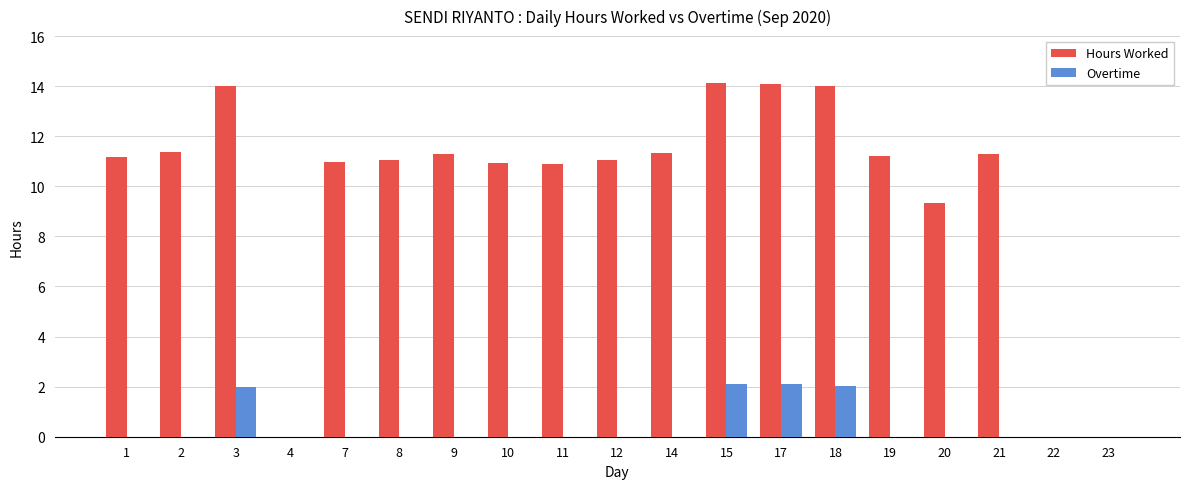

Is the value of Overtime at 14 greater than the value of Hours Worked at 15?

No